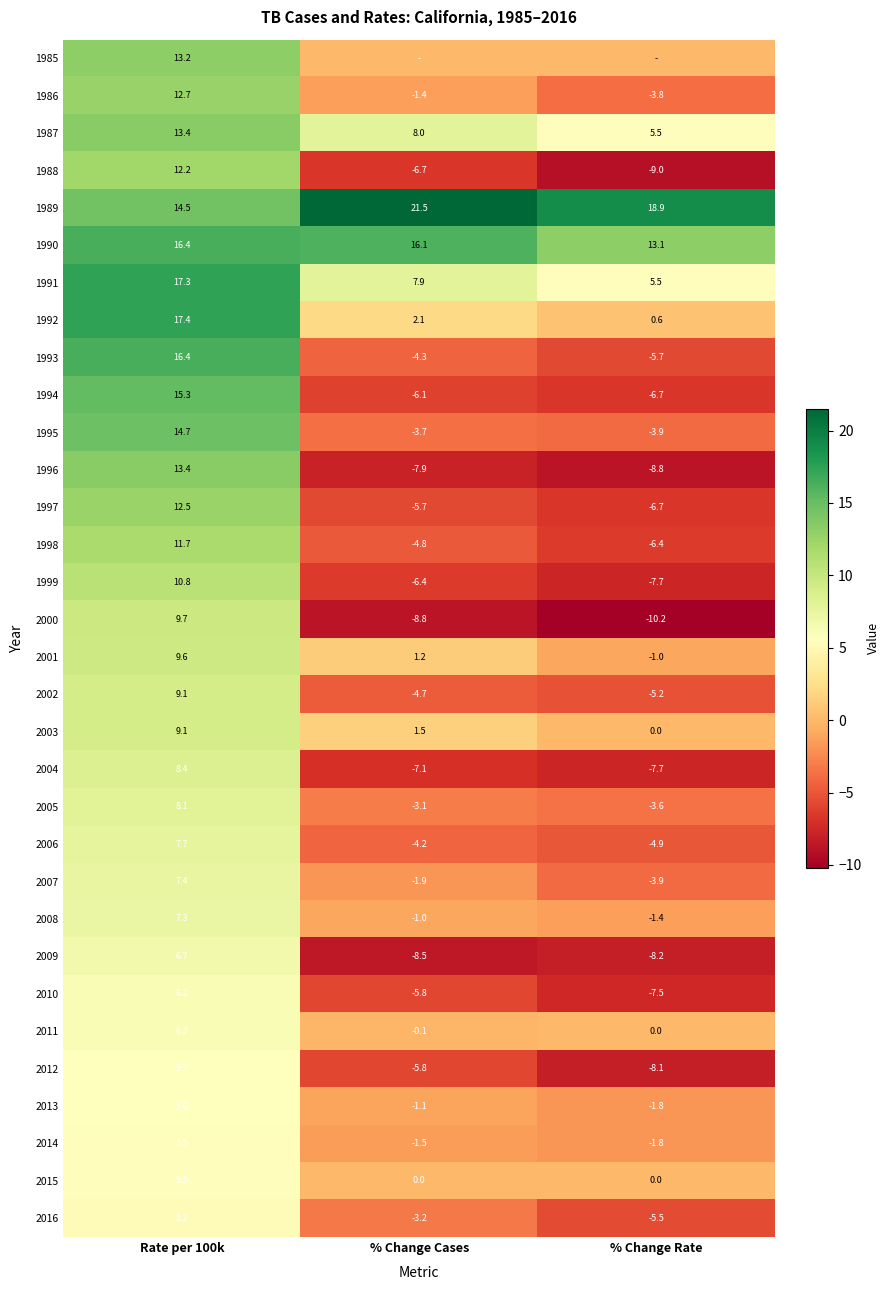

Where is 1988 nearest to the value 1?

% Change Cases